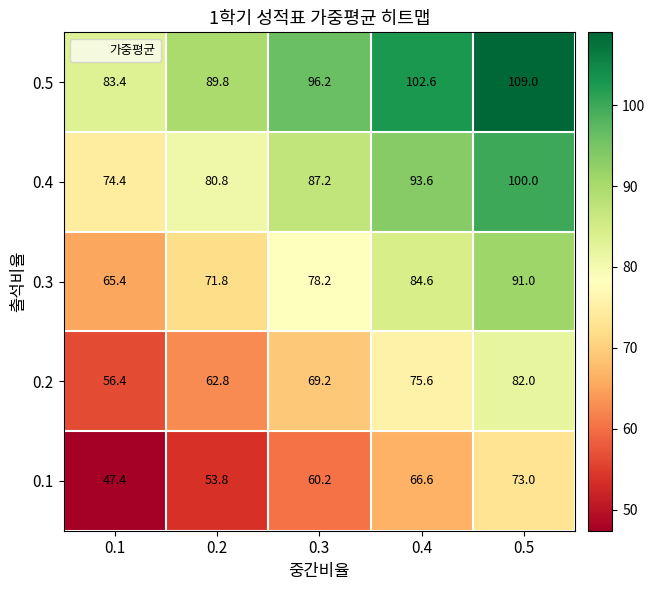

What is the spread (max minus min) of values at 0.3?

36.0